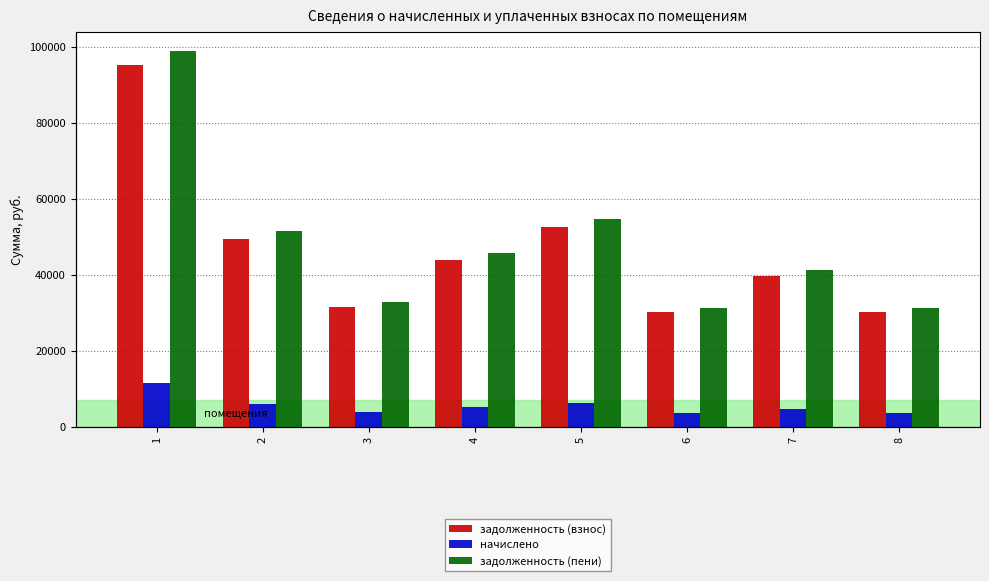

Reading right to left, transcribe all the data shown in this chart.

задолженность (взнос): 30082.8	39752.2	30082.8	52525.4	43930.3	31515.4	49541.0	95202.5
начислено: 3628.8	4795.2	3628.8	6336.0	5299.2	3801.6	5976.0	11484.0
задолженность (пени): 31292.4	41350.6	31292.4	54637.4	45696.7	32782.6	51533.0	99030.5